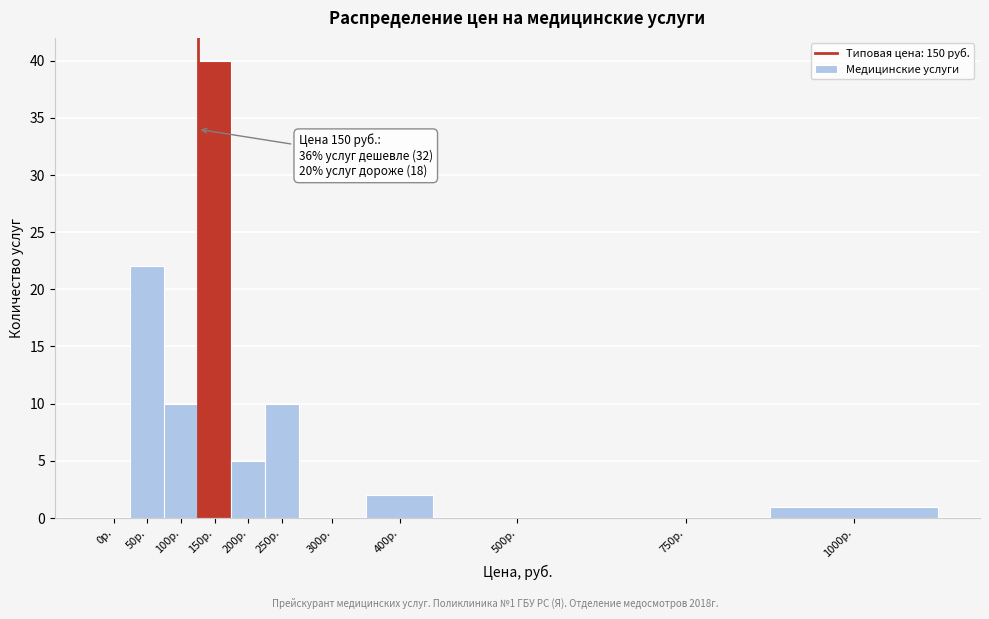

Reading right to left, extract all data points from this chart.

1000р.=1	750р.=0	500р.=0	400р.=2	300р.=0	250р.=10	200р.=5	150р.=40	100р.=10	50р.=22	0р.=0